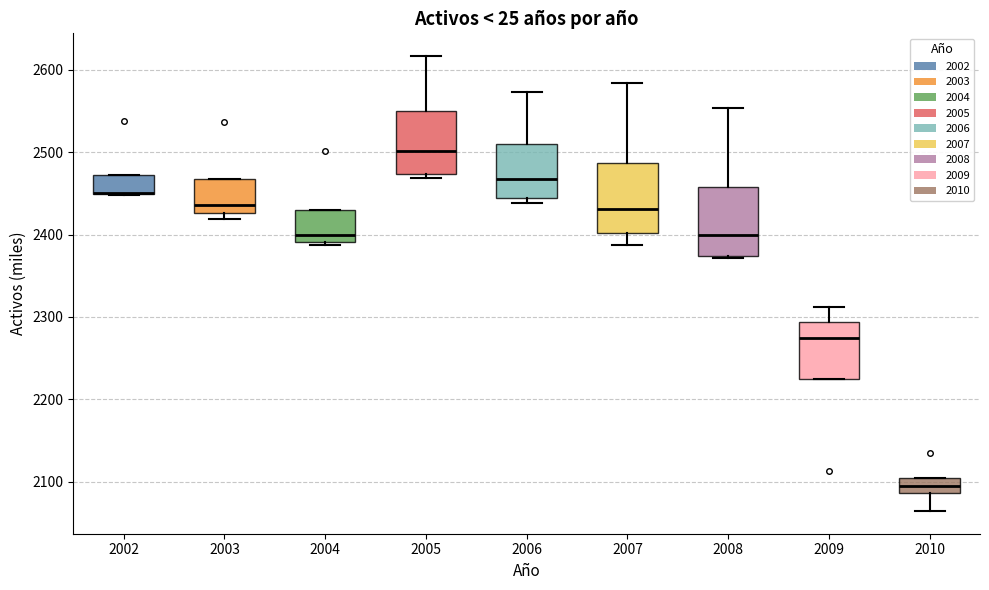

Reading left to right, transcribe this box plot: for each box, give where its median line is, the range the box spans, and where its two whiskers end, as read against the y-axis. The values are not printed on the chart, so give them approximately, as read against the axis.

2002: median 2450 (drawn on the box's lower edge), box 2450 to 2470, whiskers 2450 to 2470
2003: median 2440, box 2430 to 2470, whiskers 2420 to 2470
2004: median 2400, box 2390 to 2430, whiskers 2390 (just below the box's lower edge) to 2430
2005: median 2500, box 2470 to 2550, whiskers 2470 (just below the box's lower edge) to 2620
2006: median 2470, box 2440 to 2510, whiskers 2440 (just below the box's lower edge) to 2570
2007: median 2430, box 2400 to 2490, whiskers 2390 to 2580
2008: median 2400, box 2370 to 2460, whiskers 2370 to 2550
2009: median 2270, box 2220 to 2290, whiskers 2220 to 2310
2010: median 2090 (inside the box), box 2090 to 2100, whiskers 2060 to 2100